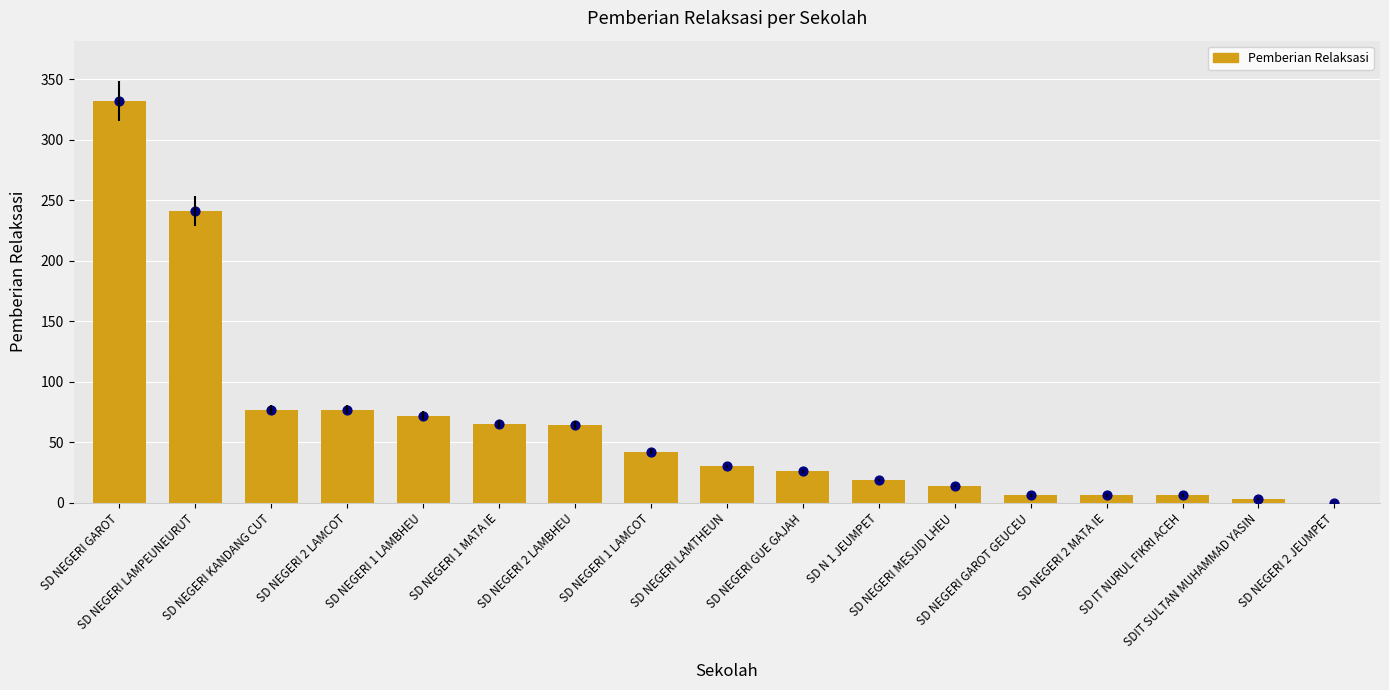

What is the change in value from SD N 1 JEUMPET to SD NEGERI 2 JEUMPET?

-19